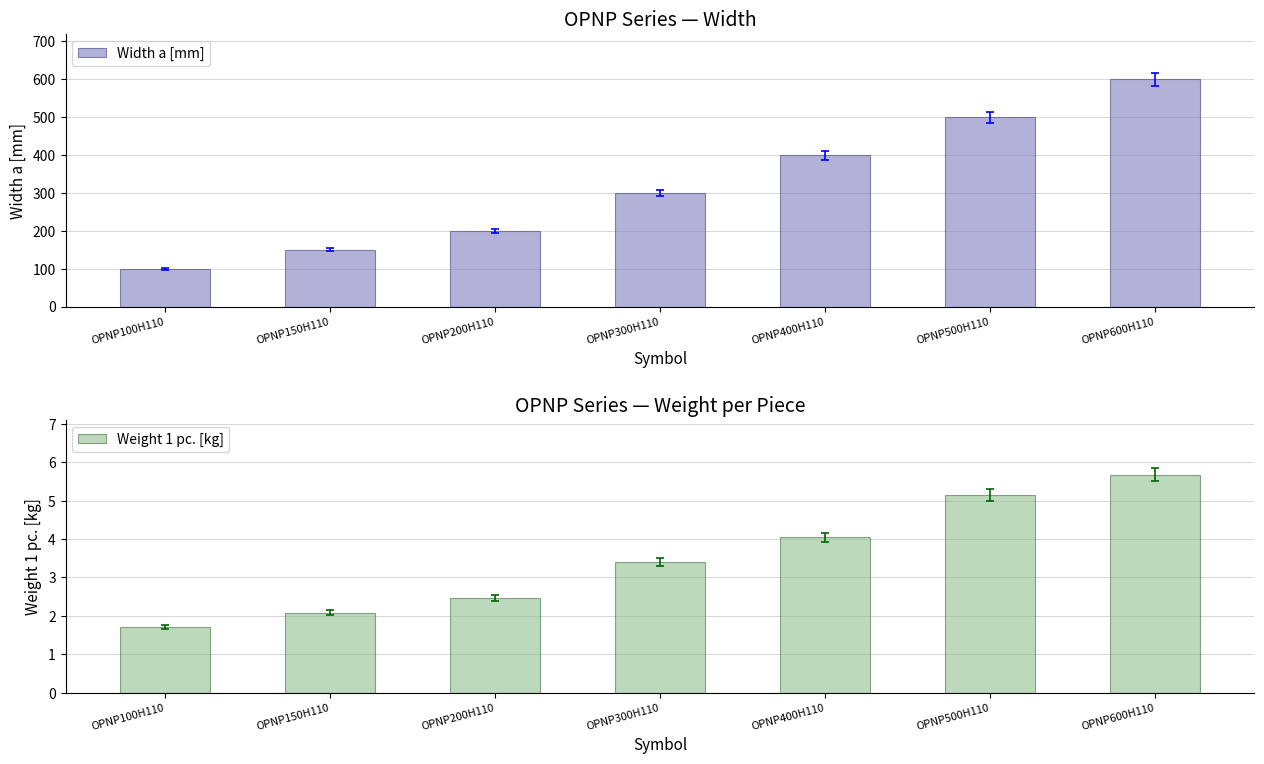

What is the difference between the second highest and second lowest values in the Width a [mm] series?

350